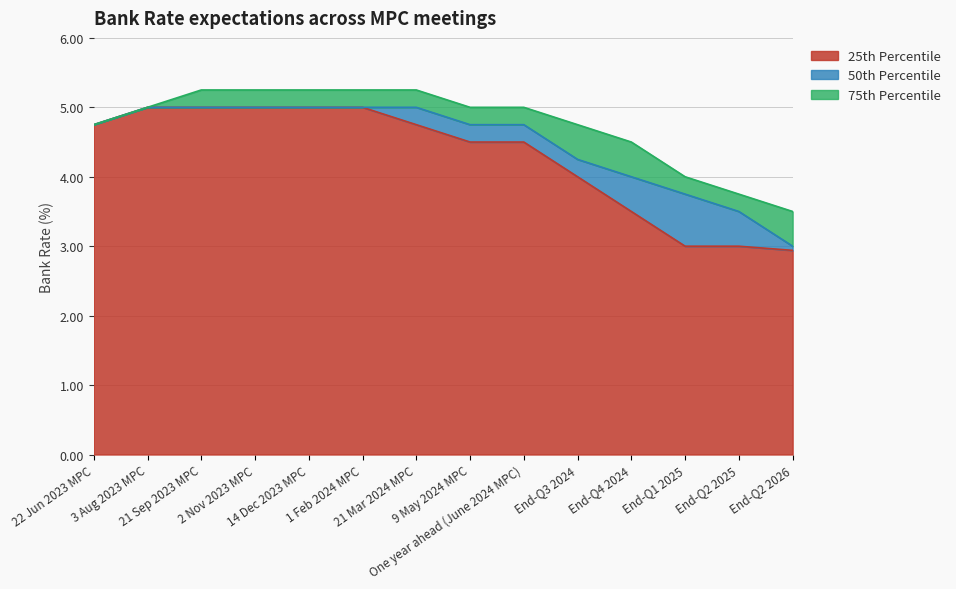

What is the greatest value displayed?

5.2